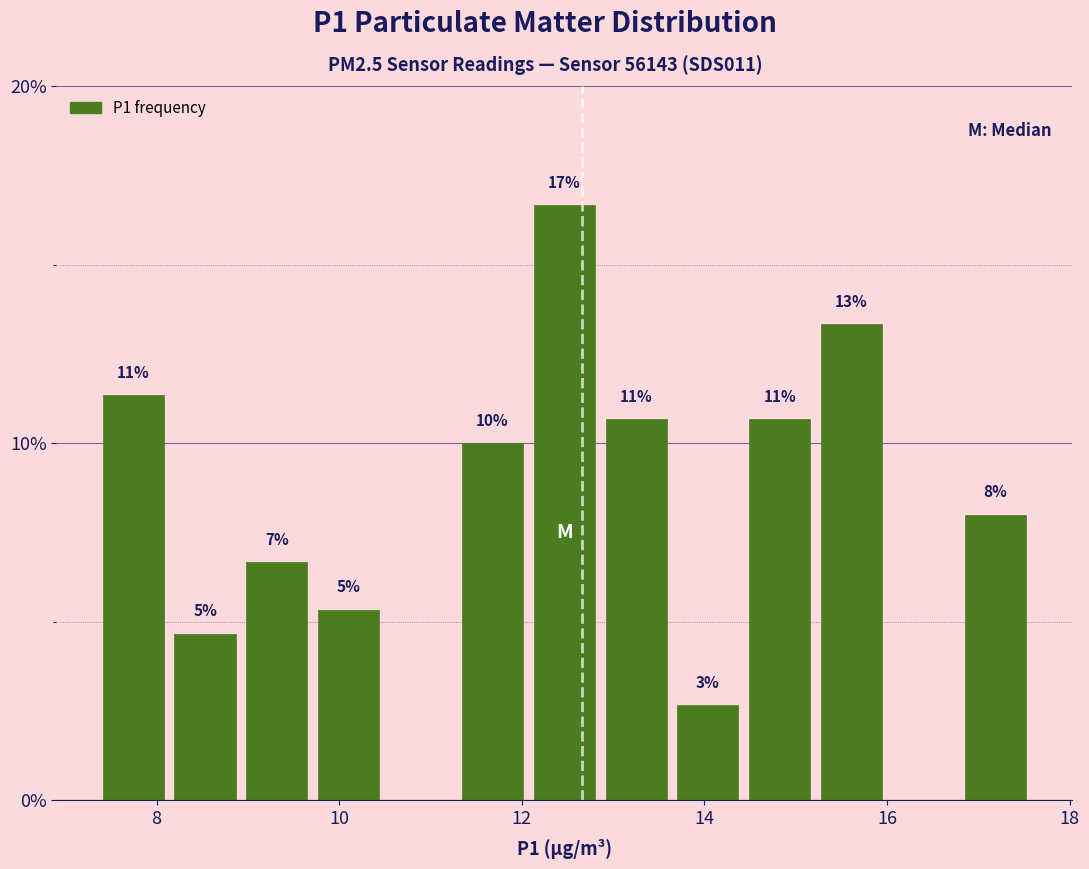

Around what value on the x-axis is the tallest bar? Give the approximate position of its centre, as read against the axis.

12.4